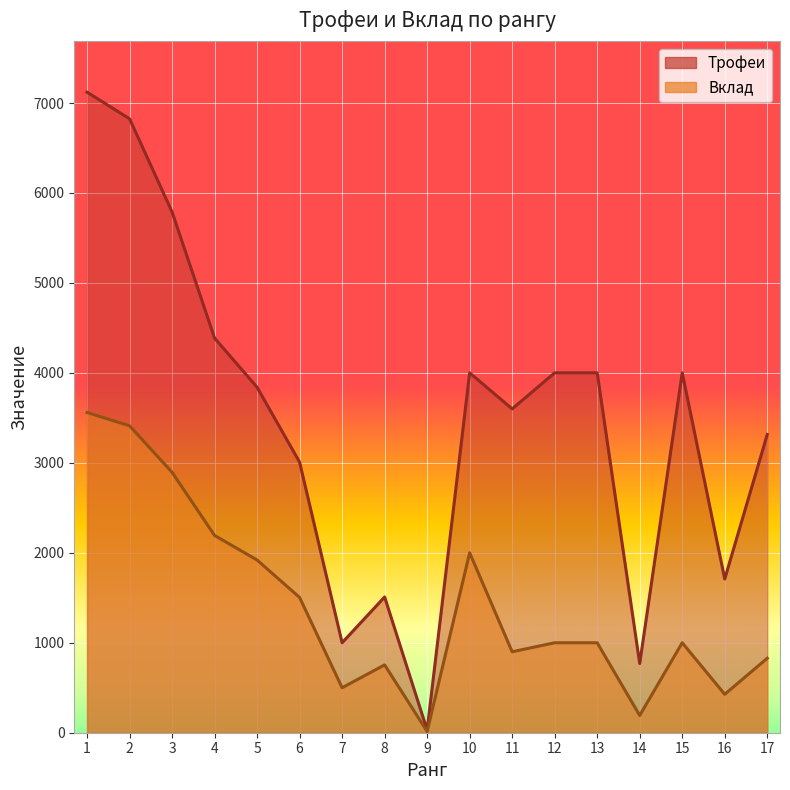

Which category has the lowest value in the Вклад series?

9